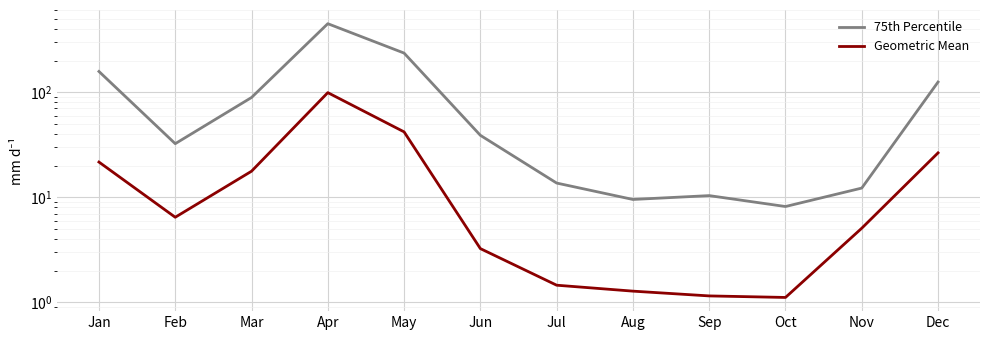

Reading left to right, what are all the values shown in this chart?

75th Percentile: Jan=157.5	Feb=32.4	Mar=89.0	Apr=448.6	May=235.6	Jun=38.9	Jul=13.7	Aug=9.5	Sep=10.4	Oct=8.2	Nov=12.2	Dec=125.0
Geometric Mean: Jan=21.6	Feb=6.5	Mar=17.7	Apr=99.0	May=41.9	Jun=3.2	Jul=1.5	Aug=1.3	Sep=1.2	Oct=1.1	Nov=5.1	Dec=26.5